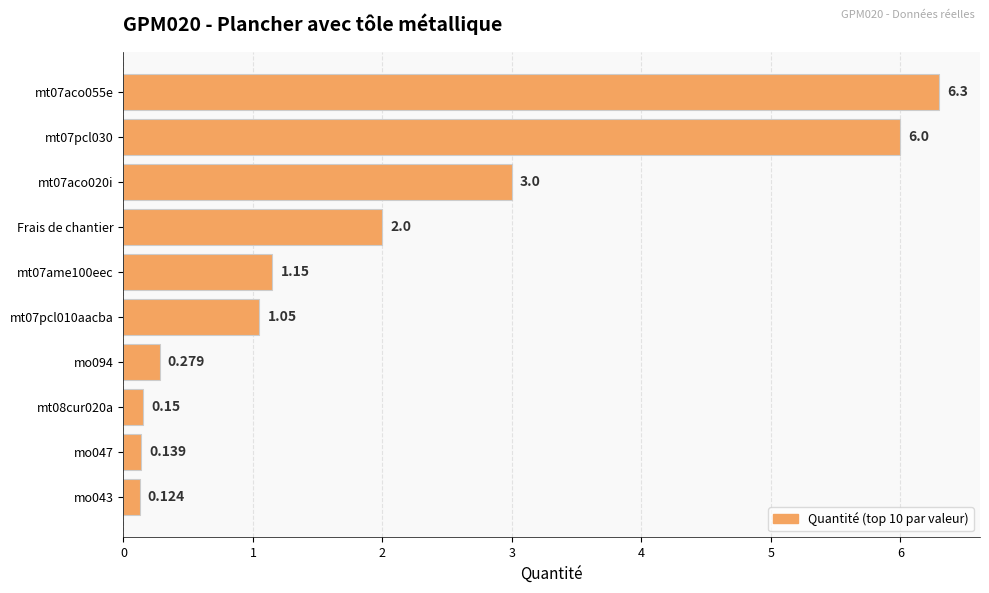

How many values are below 1?

4